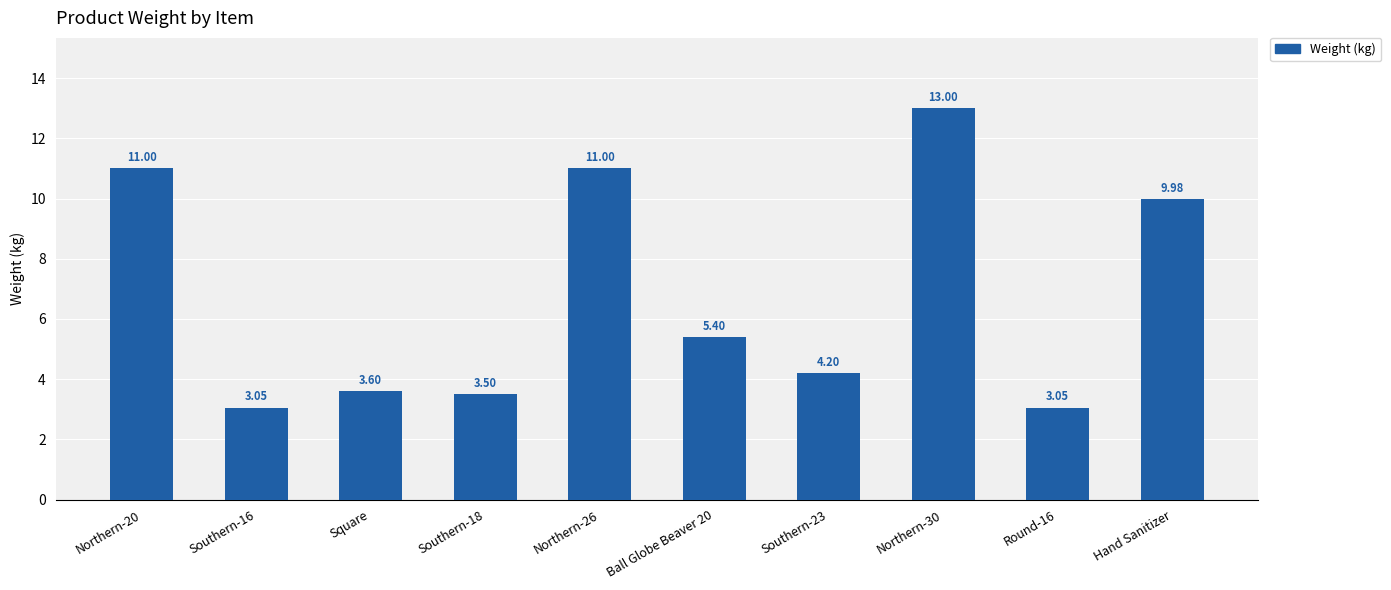

True or false: the data shows 6.6 at Southern-23.

False